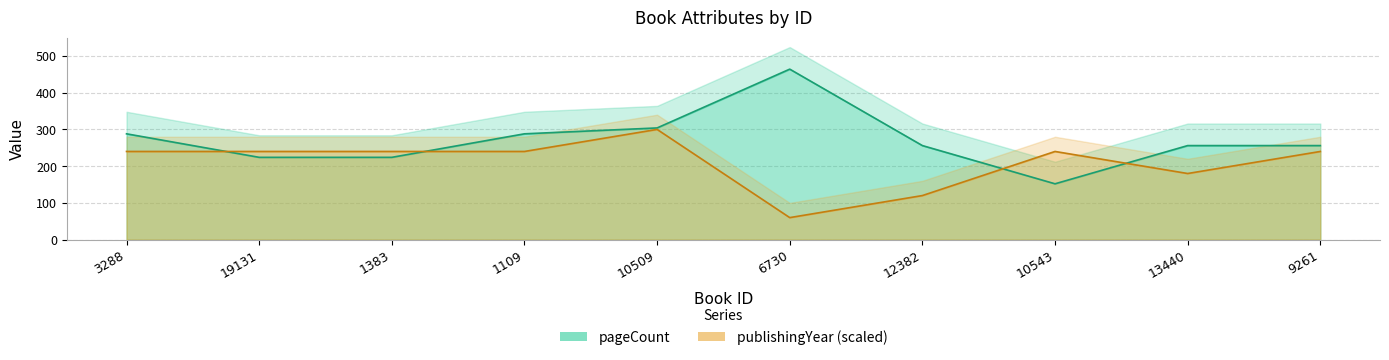

At which label is publishingYear closest to 180?

13440